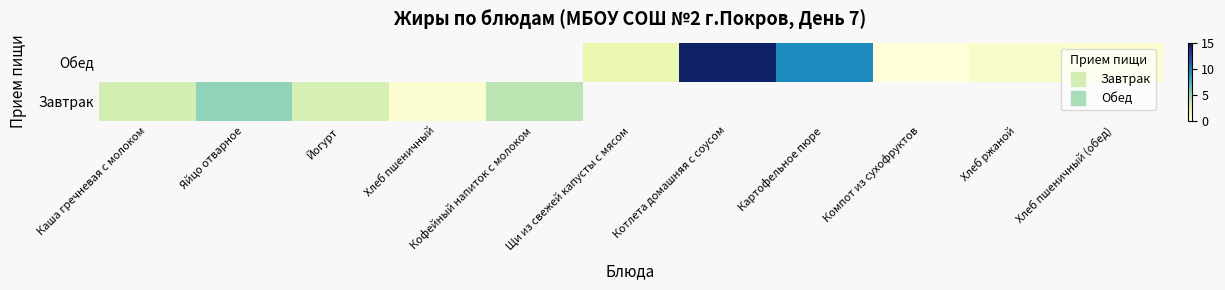

Is the value of Обед at Кофейный напиток с молоком greater than the value of Завтрак at Каша гречневая с молоком?

No